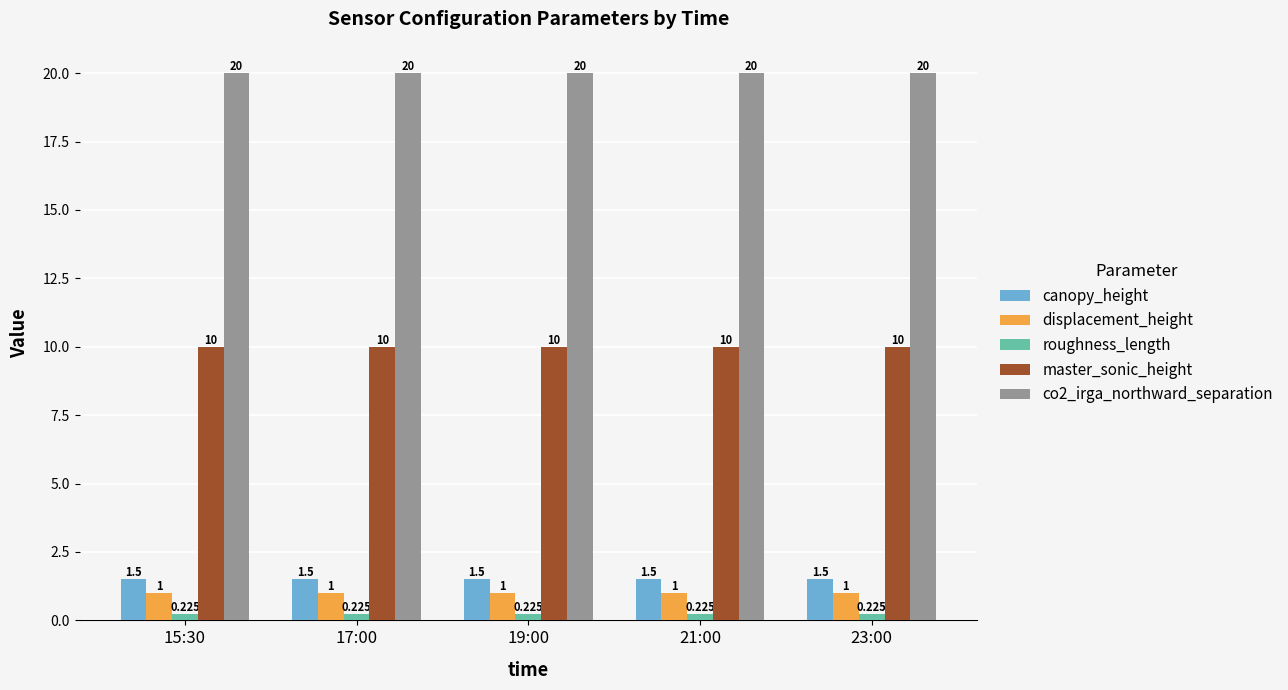

How many data points does each series have?

5